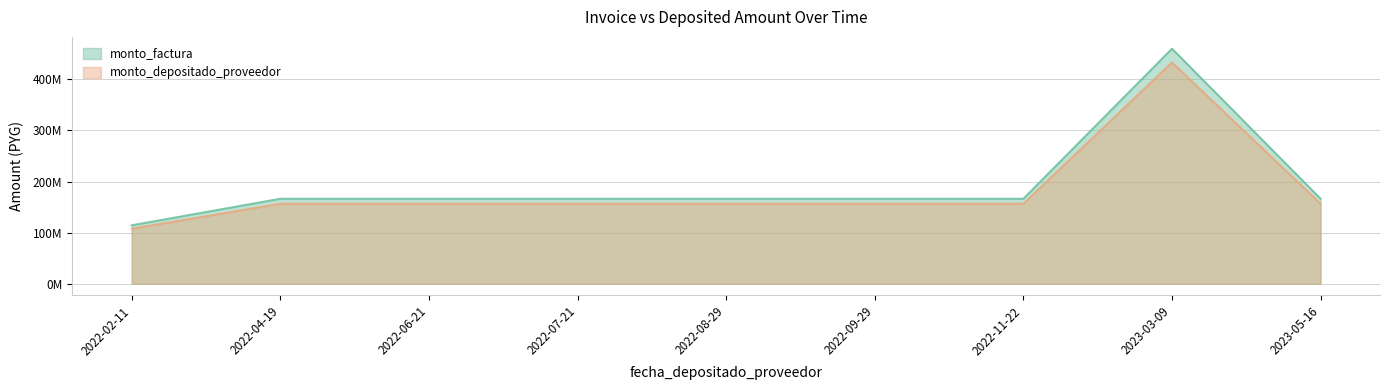

How many values in the monto_factura series exceed 166400000?

1